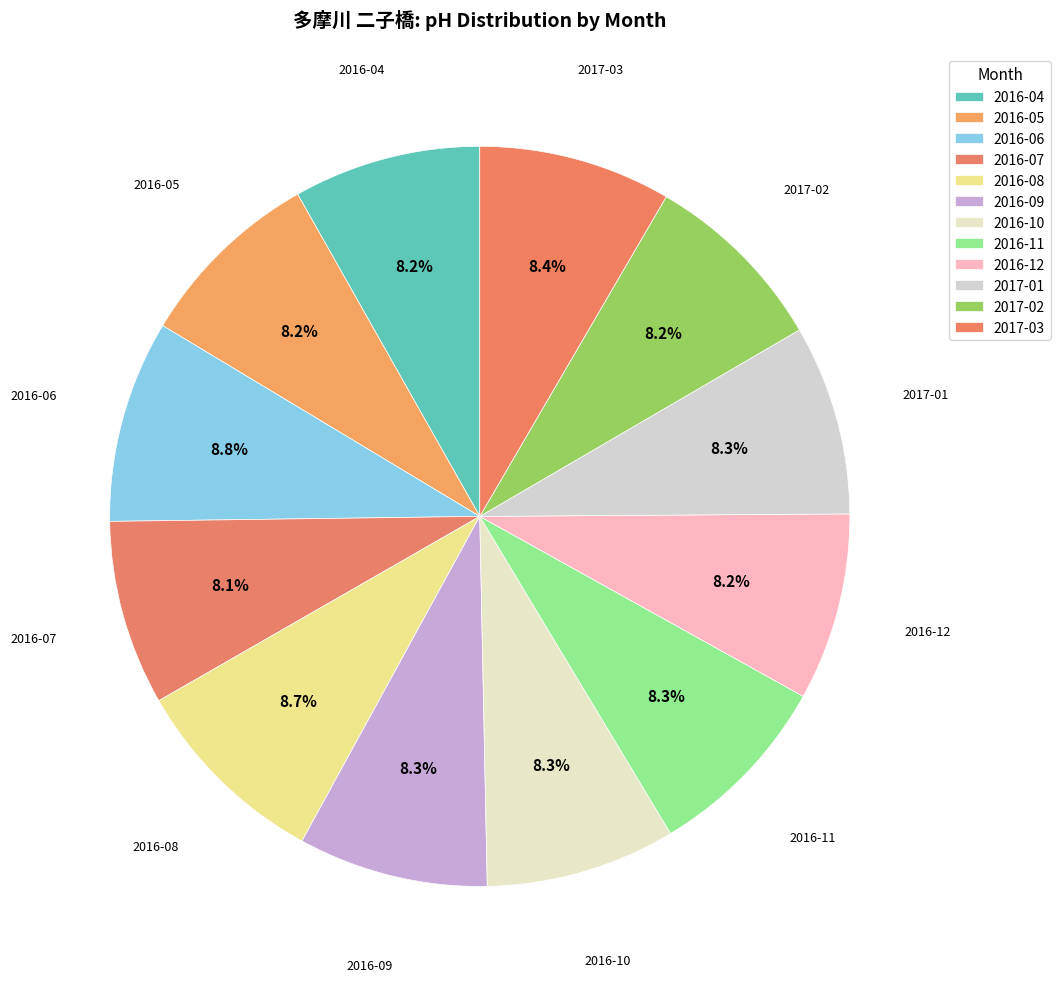

What percentage is NOT represented by 2016-10?

91.7%